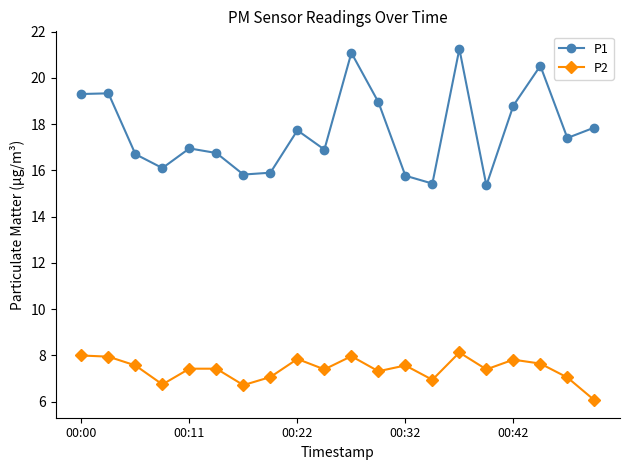

Which series has the largest total across all categories?

P1